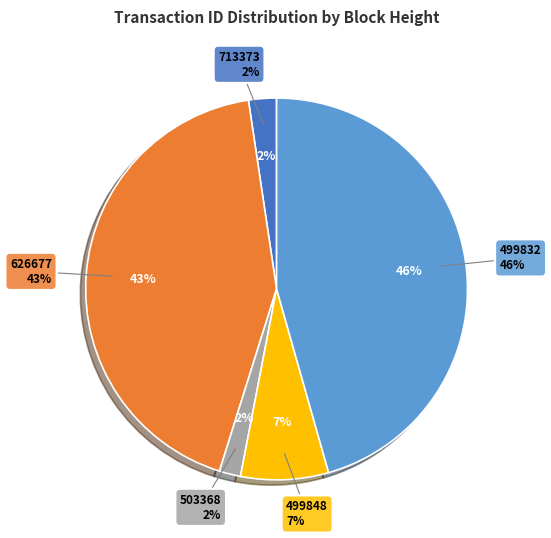

What is the smallest slice in the pie chart?

503368